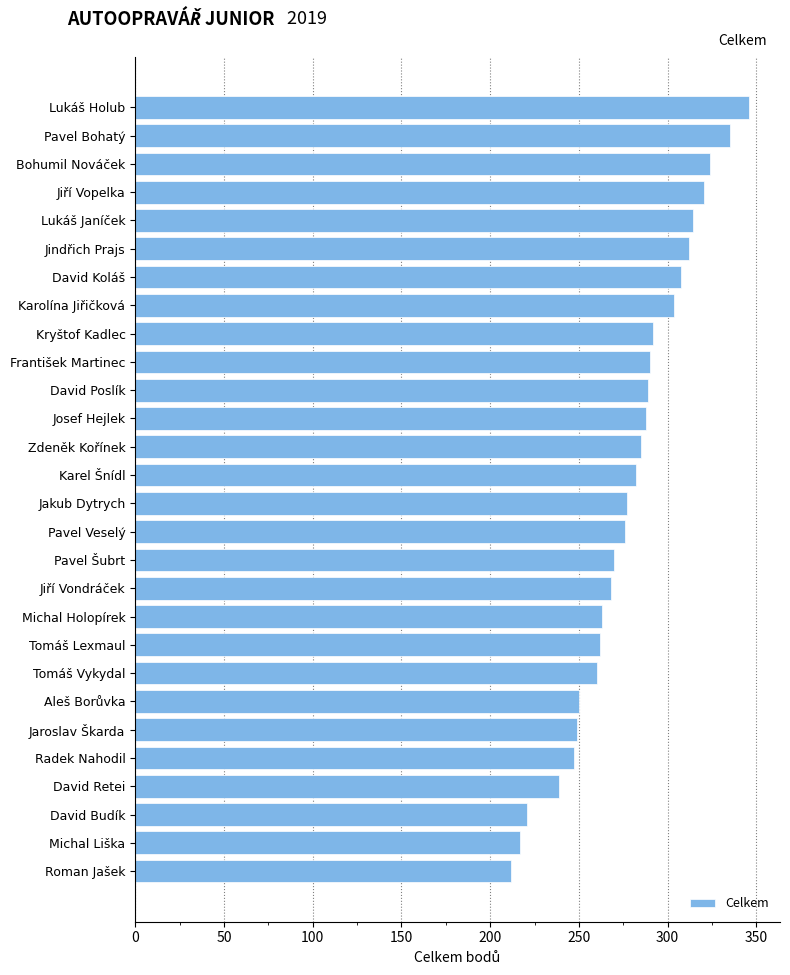

True or false: the data shows 394.7 at Zdeněk Kořínek.

False